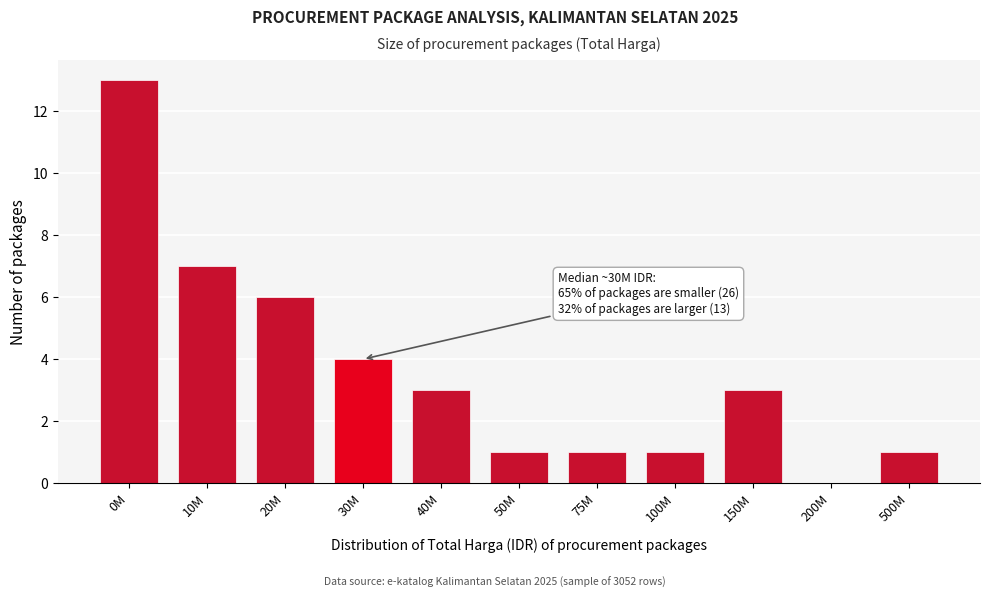

Reading left to right, transcribe all the data shown in this chart.

0M=13	10M=7	20M=6	30M=4	40M=3	50M=1	75M=1	100M=1	150M=3	200M=0	500M=1